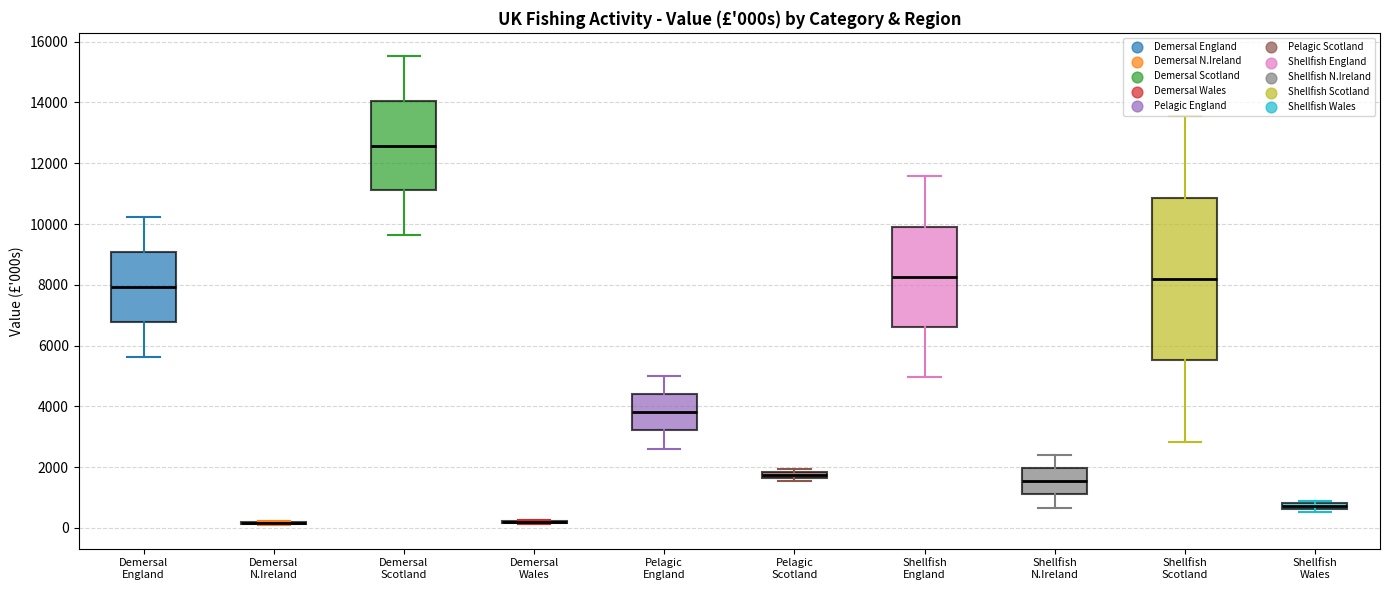

Which box is the tallest, from its lower edge to its upper edge?

Shellfish Scotland